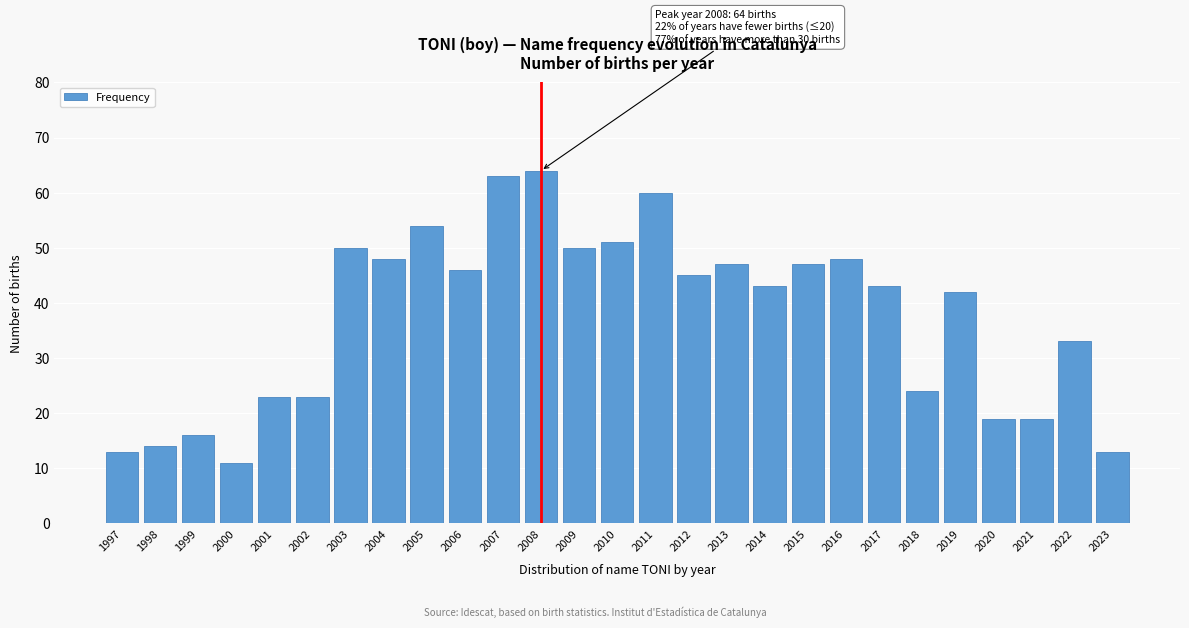

Reading left to right, extract all data points from this chart.

1997=13	1998=14	1999=16	2000=11	2001=23	2002=23	2003=50	2004=48	2005=54	2006=46	2007=63	2008=64	2009=50	2010=51	2011=60	2012=45	2013=47	2014=43	2015=47	2016=48	2017=43	2018=24	2019=42	2020=19	2021=19	2022=33	2023=13